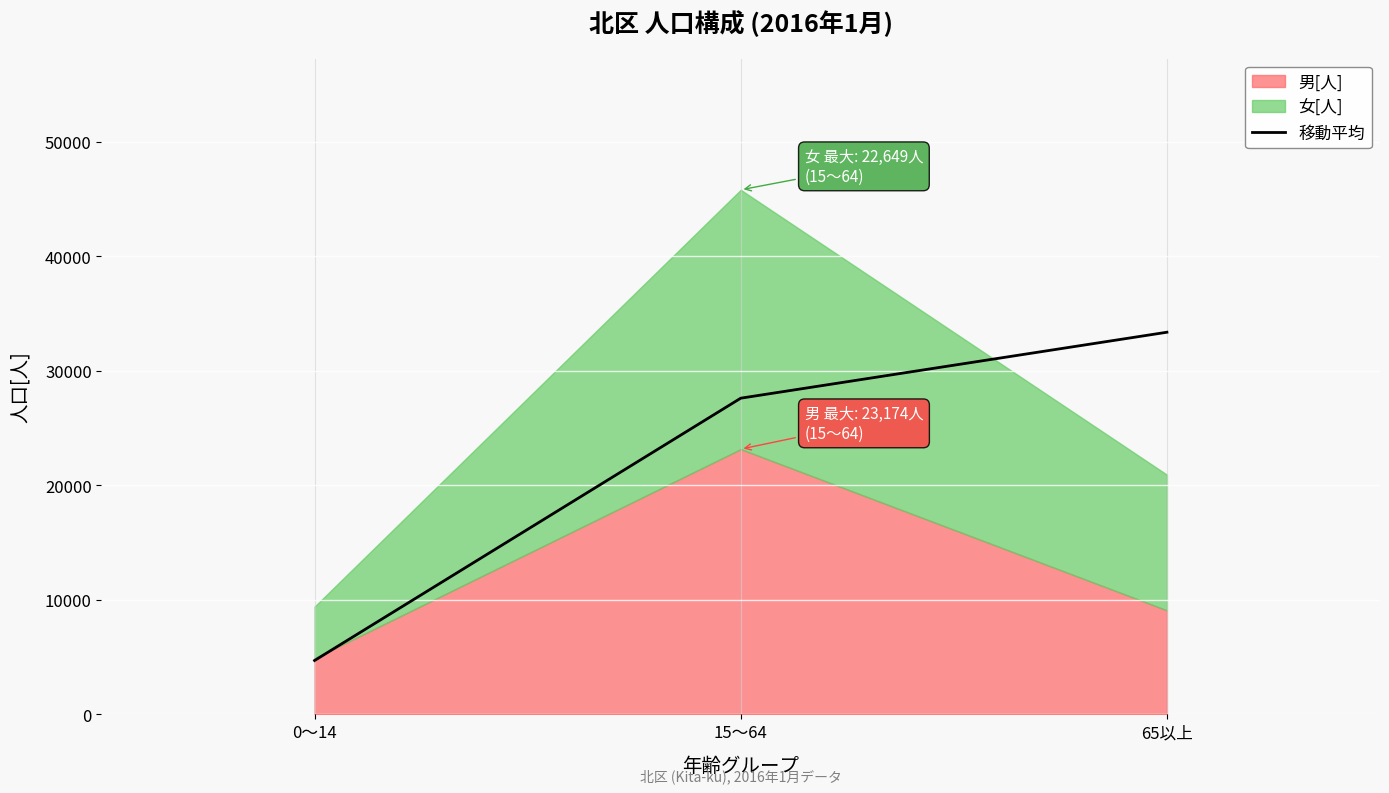

Rank the categories by value from highest to lowest.

65以上, 15～64, 0～14